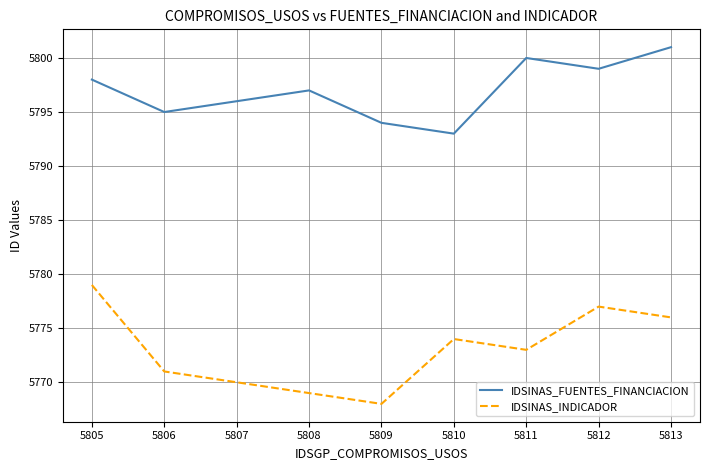

At how many categories does at least one series exceed 5776?

9